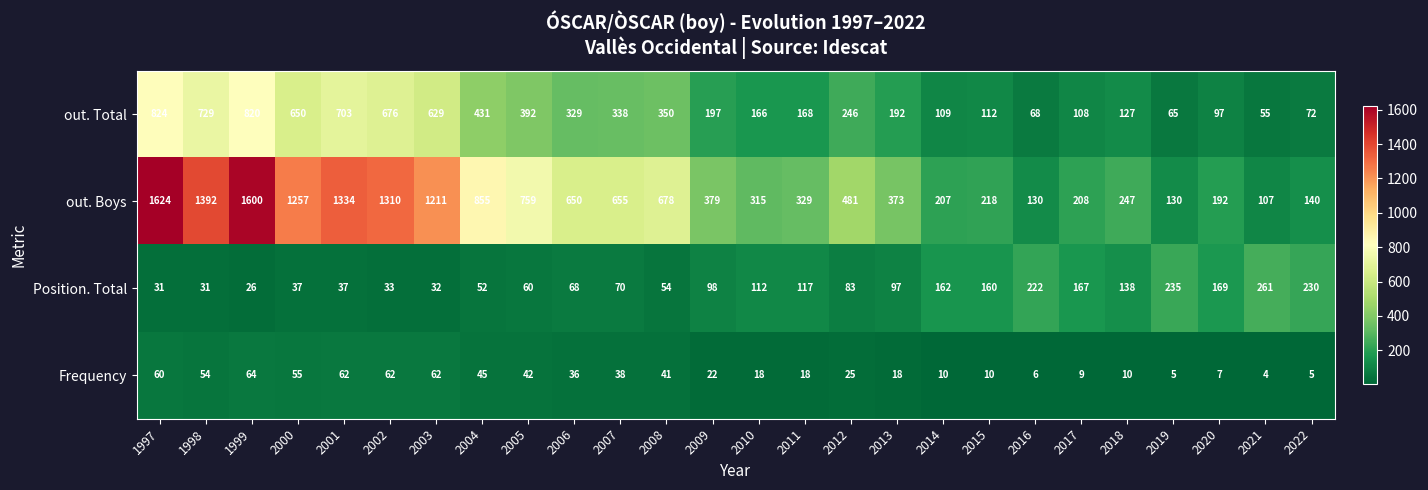

What is the difference between the highest and lowest values at 2016?

216